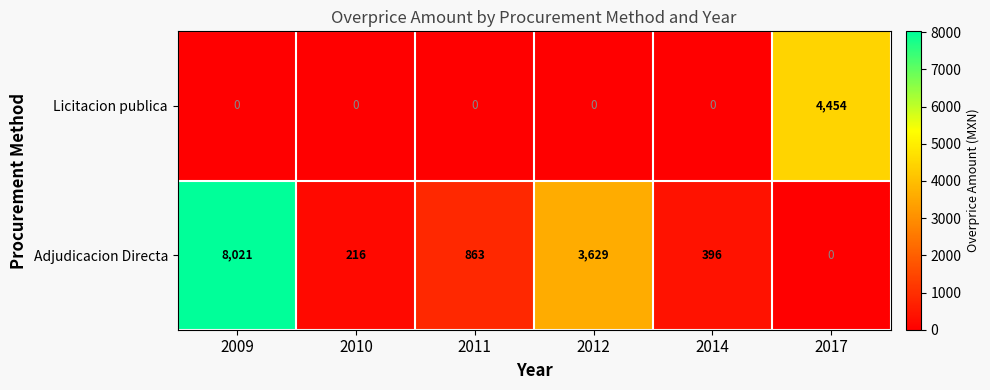

Between 2009 and 2011, which series saw the biggest shift?

Adjudicacion Directa